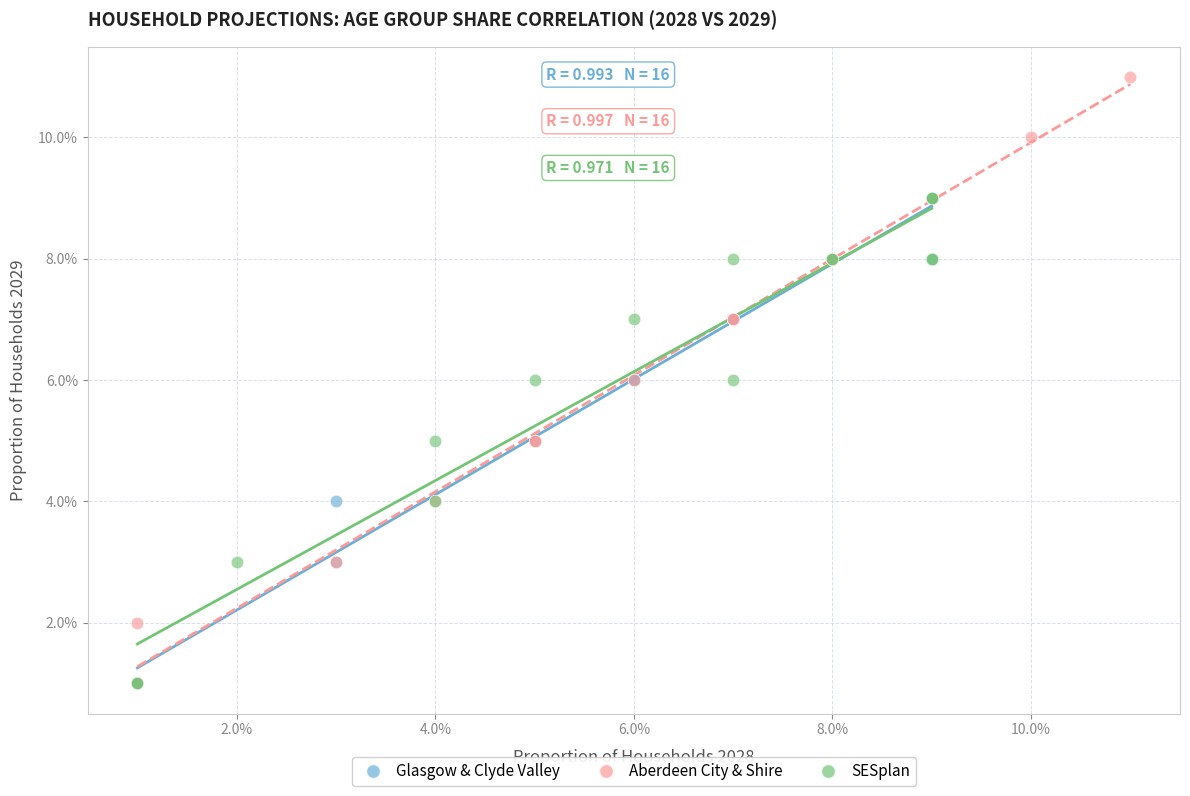

What are all the series names shown in the legend?

Glasgow & Clyde Valley, Aberdeen City & Shire, SESplan